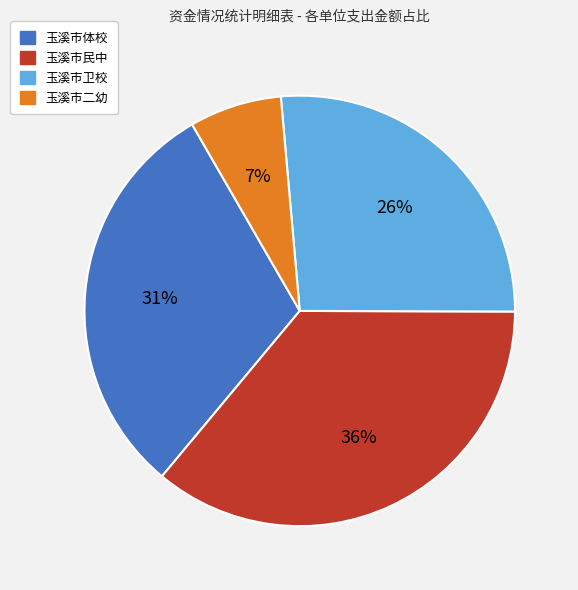

To the nearest percent, what is the combined percentage of 玉溪市二幼 and 玉溪市民中?

43%